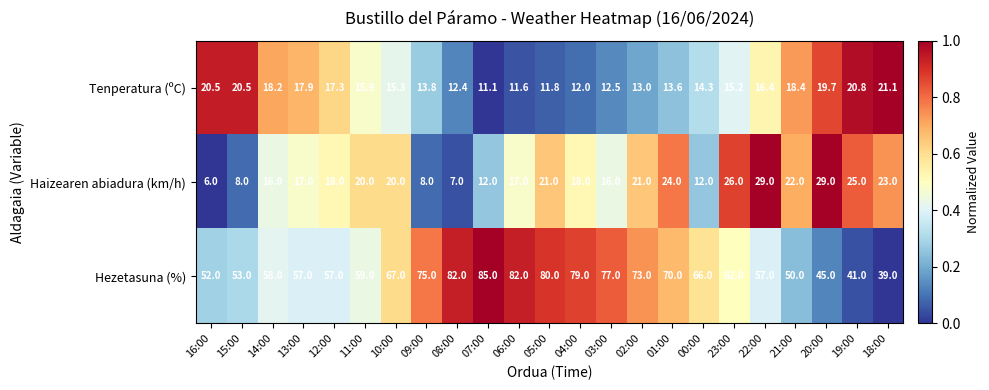

How many data points does each series have?

23